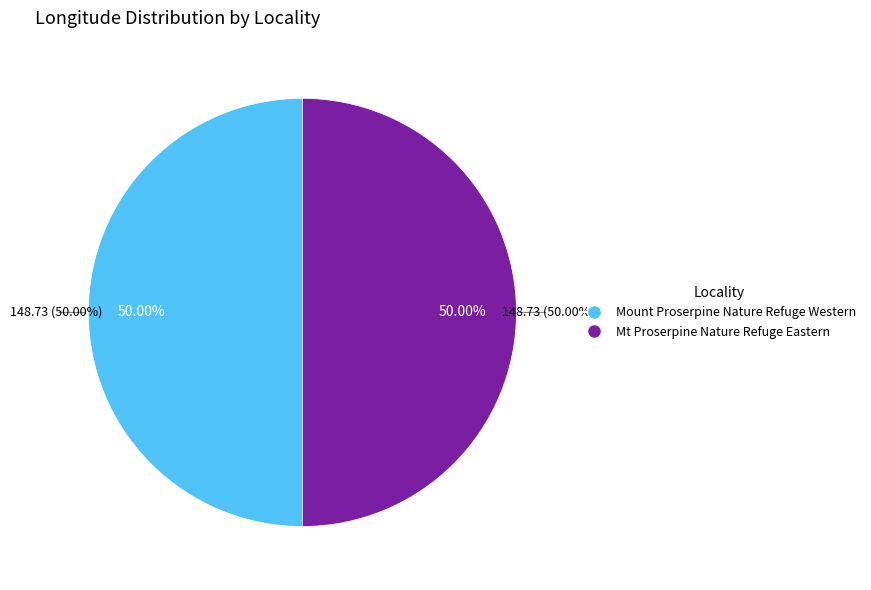

Rank the categories by value from highest to lowest.

Mt Proserpine Nature Refuge Eastern, Mount Proserpine Nature Refuge Western